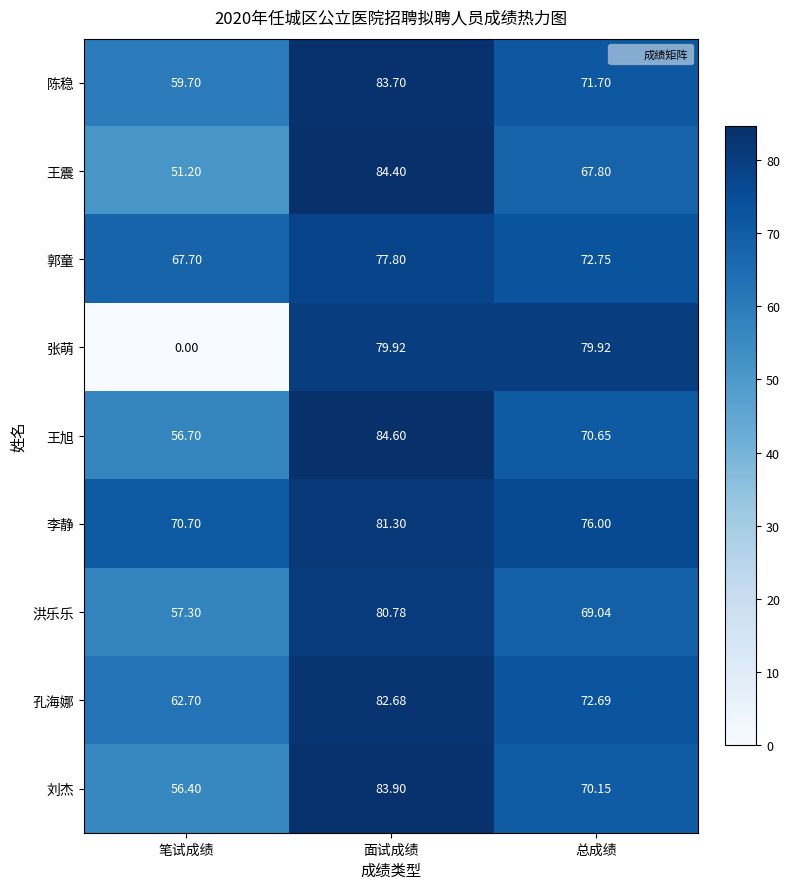

At which label is 王旭 closest to 70?

总成绩